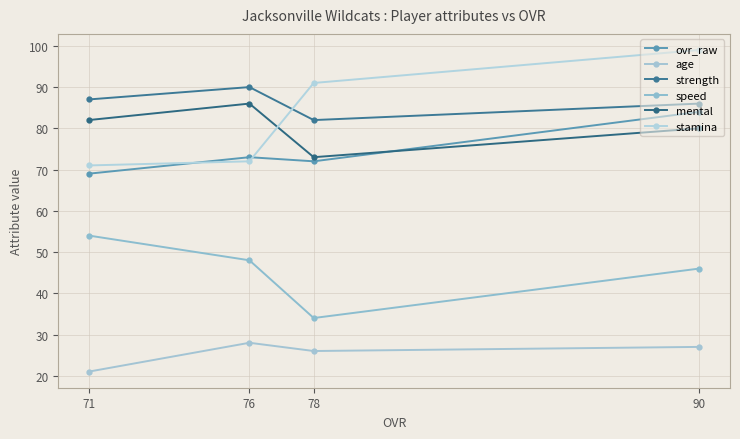

Count the number of data series in this chart.

6